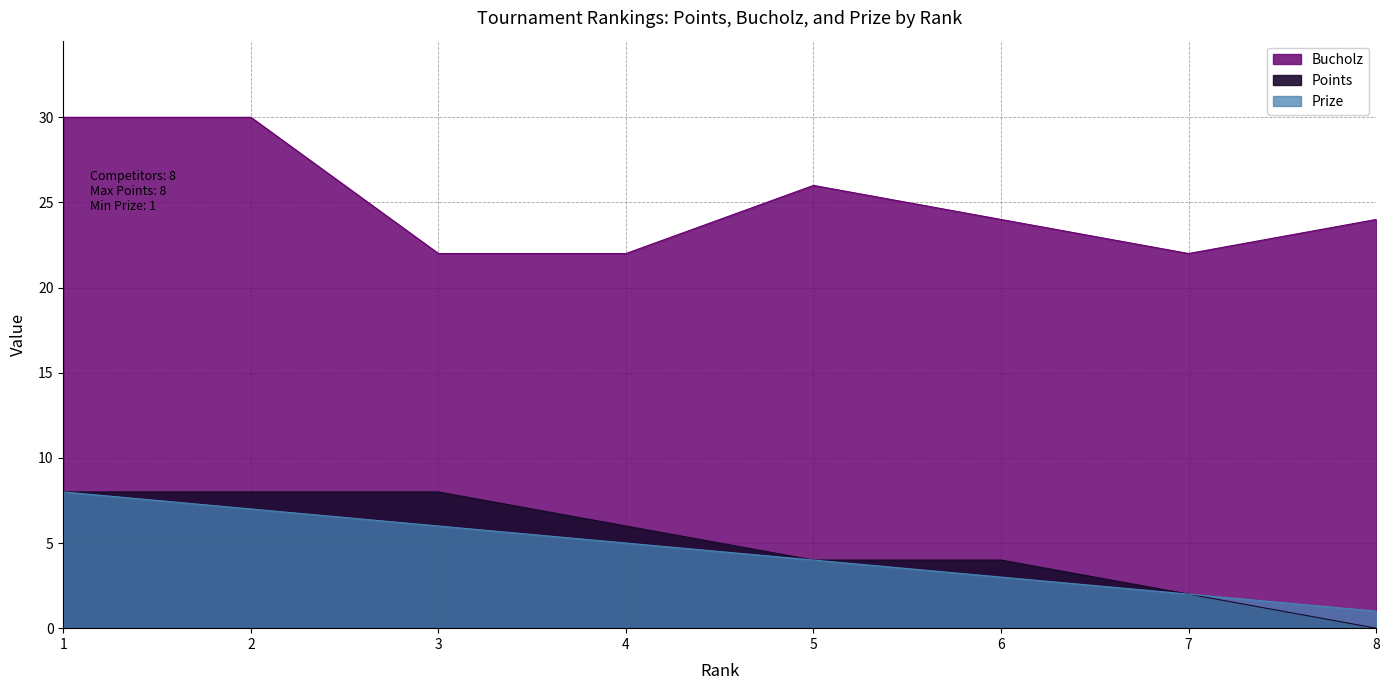

Which series has the largest total across all categories?

Bucholz